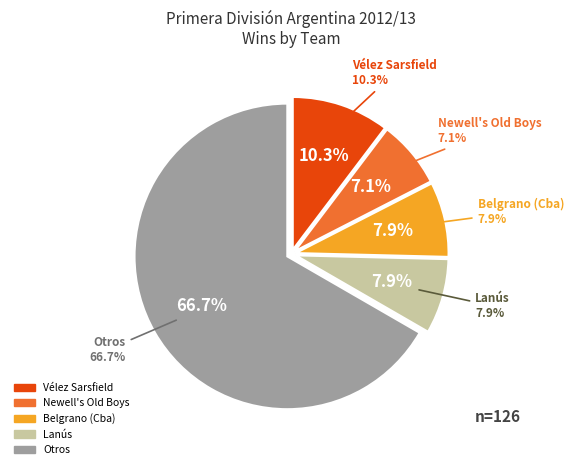

Is Lanús the majority of the pie?

No